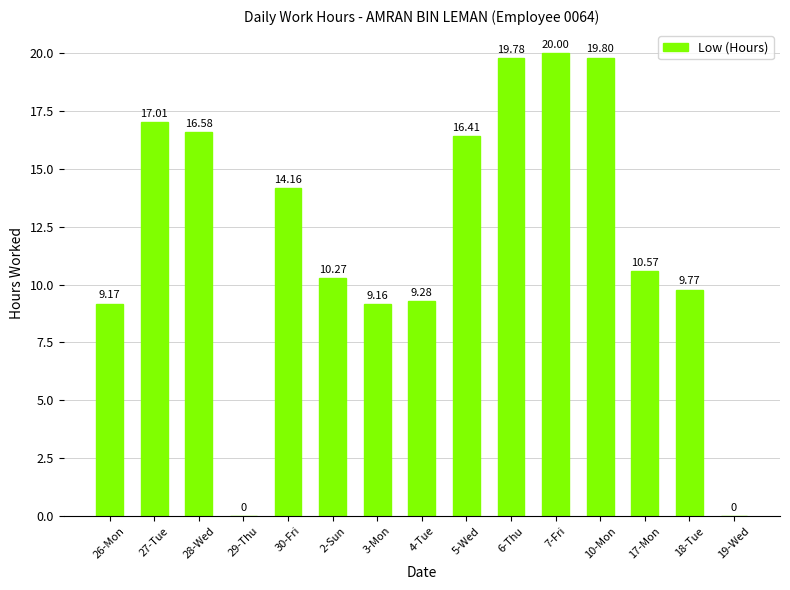

Approximately how many times larger is the value at 10-Mon compared to 6-Thu?

1.0